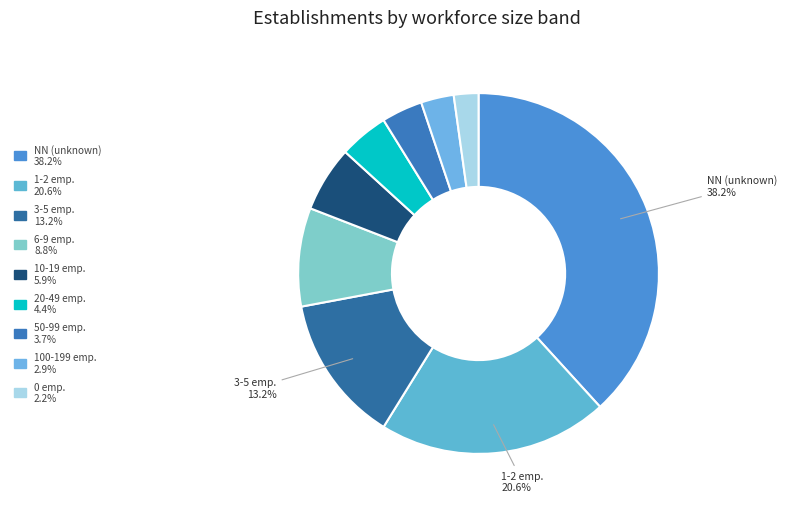

Is there any slice that represents more than half of the pie?

No